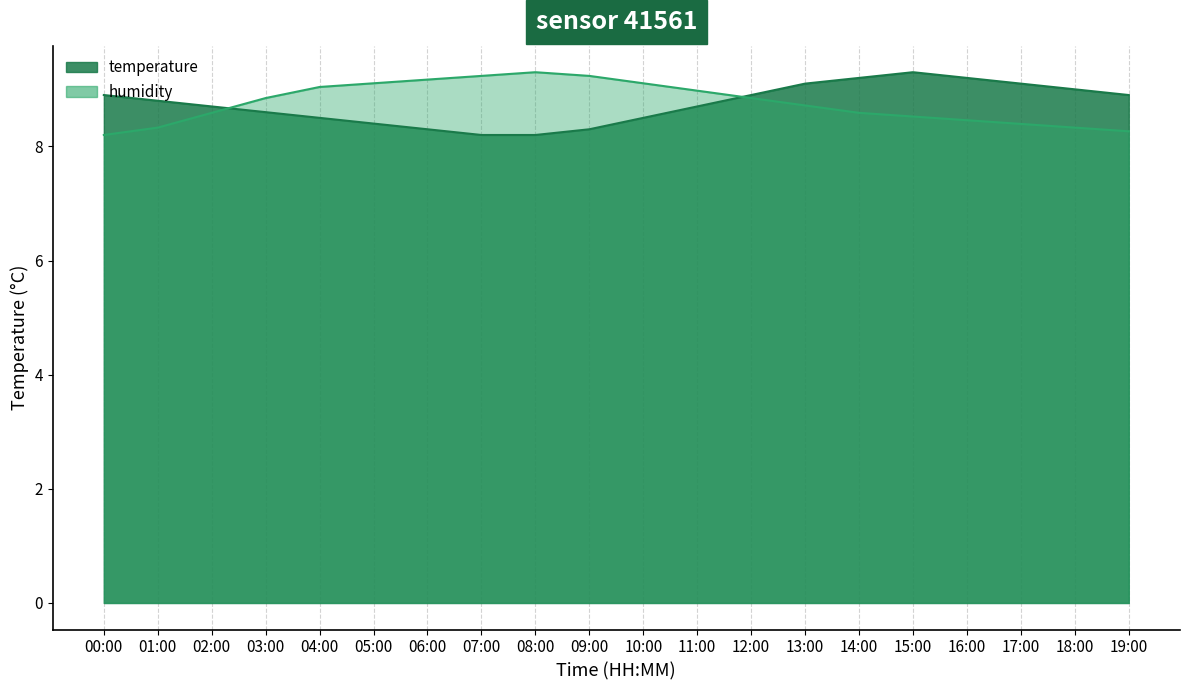

What is the label of the 17th point from the left?

16:00